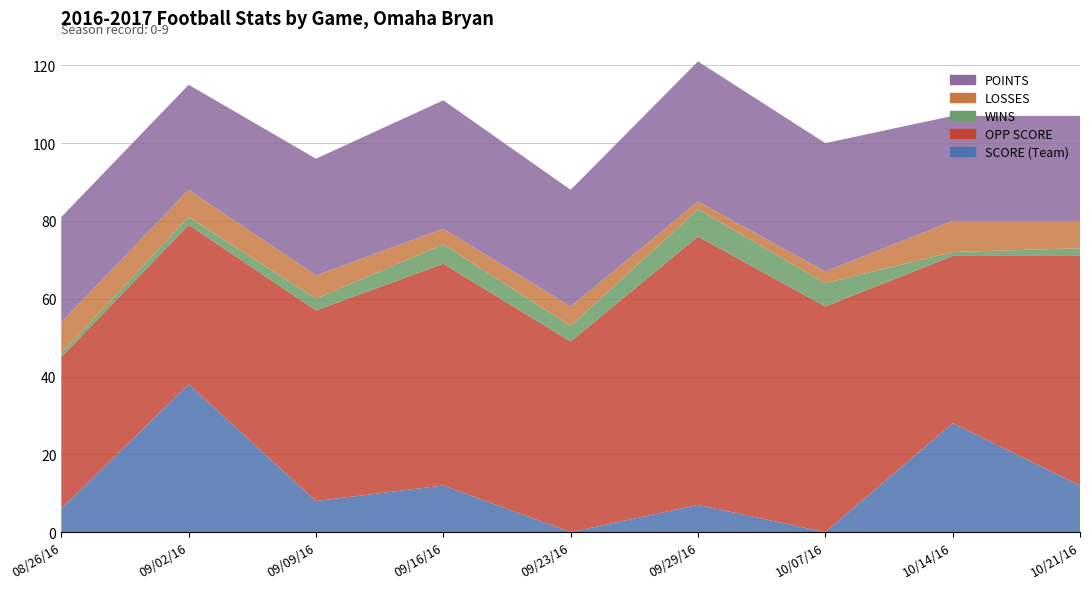

Reading left to right, extract all data points from this chart.

SCORE (Team): 08/26/16=6	09/02/16=38	09/09/16=8	09/16/16=12	09/23/16=0	09/29/16=7	10/07/16=0	10/14/16=28	10/21/16=12
OPP SCORE: 08/26/16=39	09/02/16=41	09/09/16=49	09/16/16=57	09/23/16=49	09/29/16=69	10/07/16=58	10/14/16=43	10/21/16=59
WINS: 08/26/16=1	09/02/16=2	09/09/16=3	09/16/16=5	09/23/16=4	09/29/16=7	10/07/16=6	10/14/16=1	10/21/16=2
LOSSES: 08/26/16=8	09/02/16=7	09/09/16=6	09/16/16=4	09/23/16=5	09/29/16=2	10/07/16=3	10/14/16=8	10/21/16=7
POINTS: 08/26/16=27	09/02/16=27	09/09/16=30	09/16/16=33	09/23/16=30	09/29/16=36	10/07/16=33	10/14/16=27	10/21/16=27